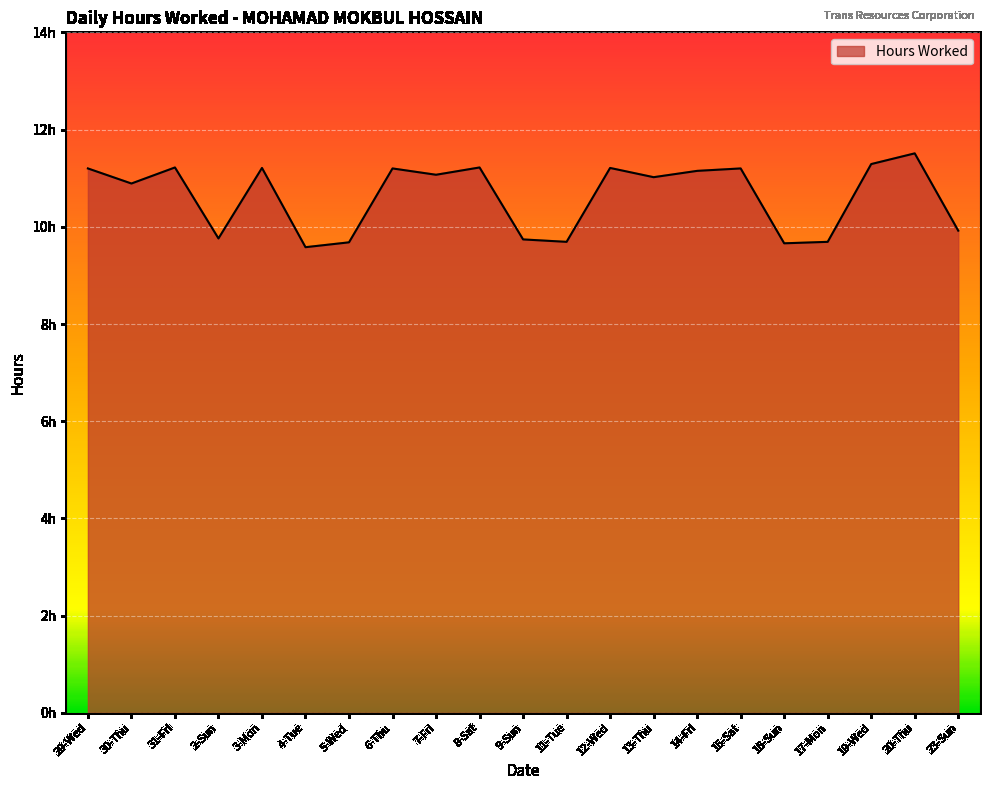

Does the chart have visible grid lines?

Yes